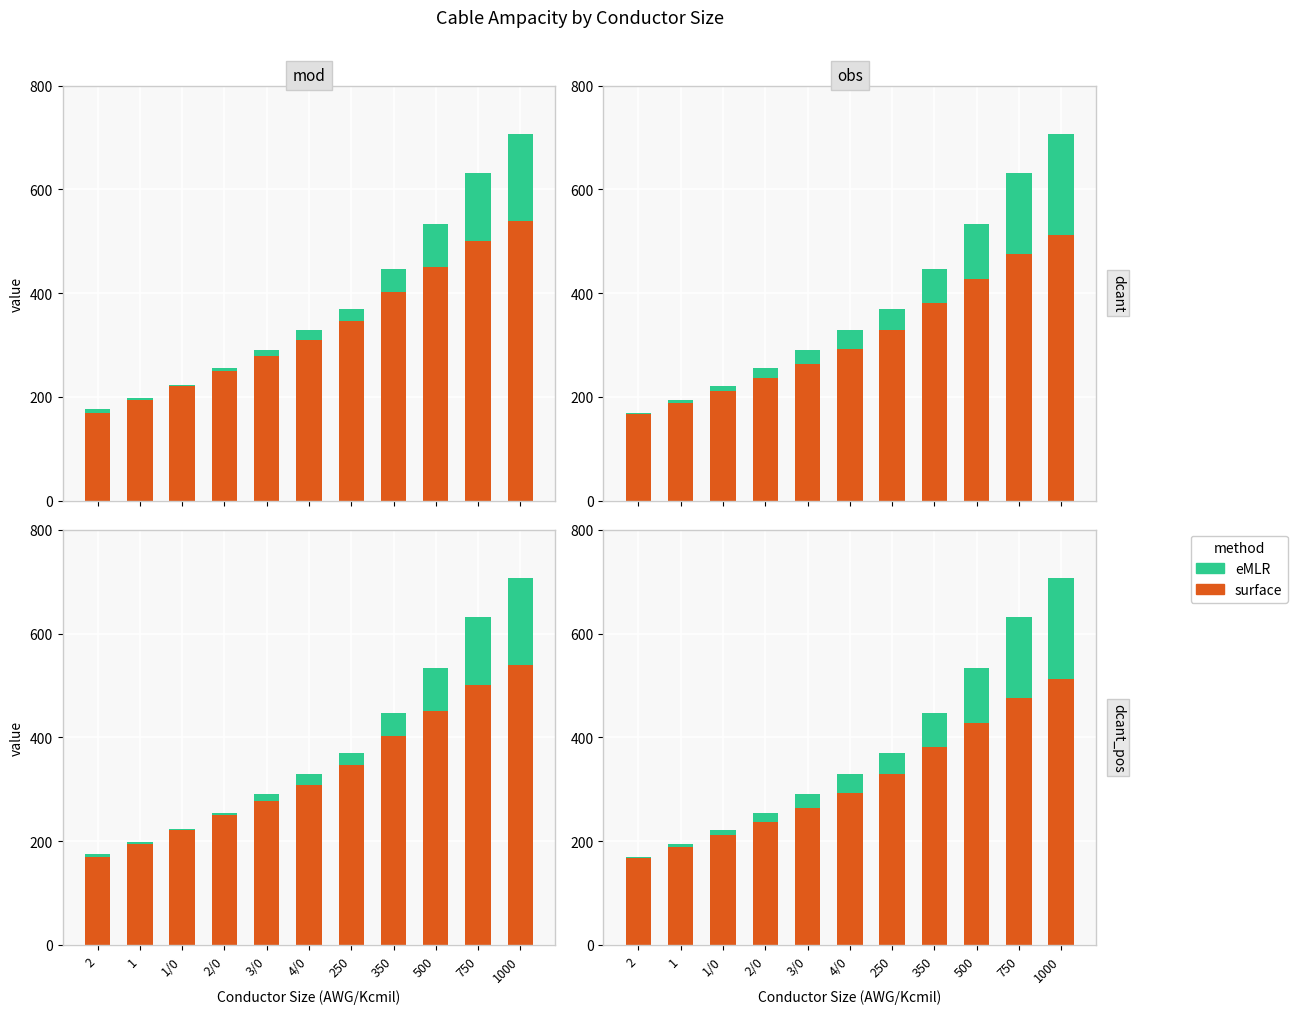

Between 250 and 350, which is larger?

350